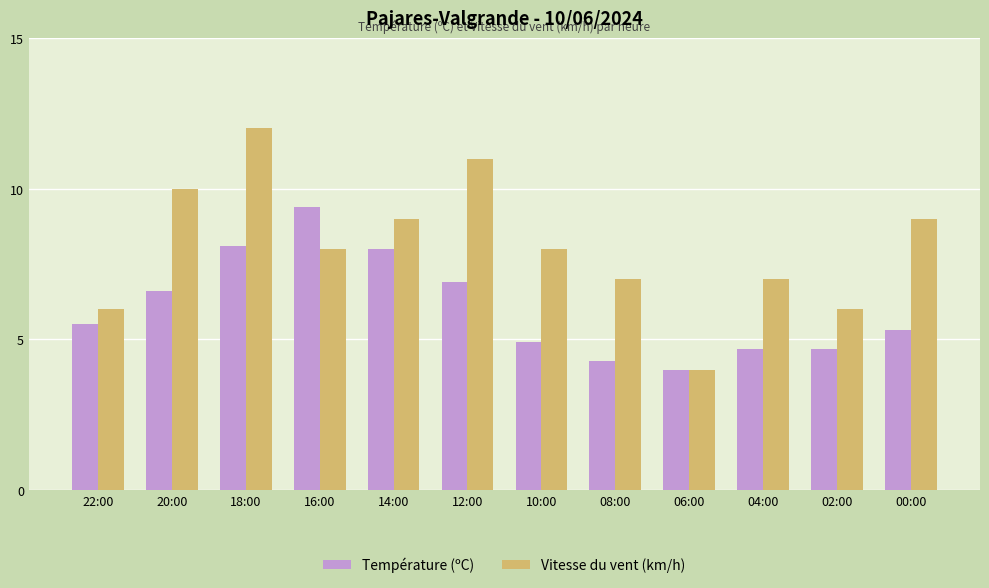

What is the spread (max minus min) of values at 14:00?

1.0